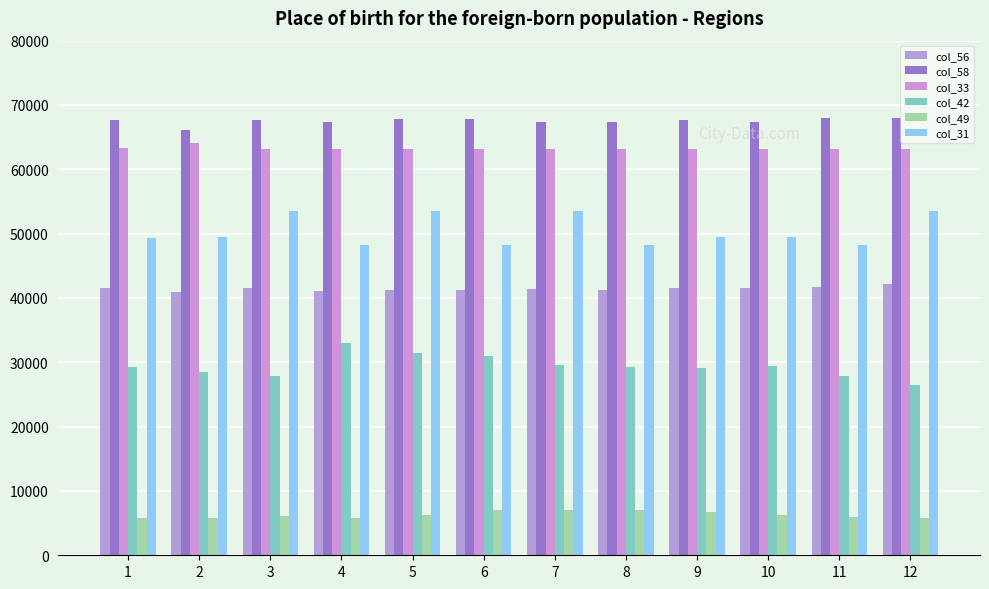

What is the difference between the maximum and minimum values in the col_33 series?

850